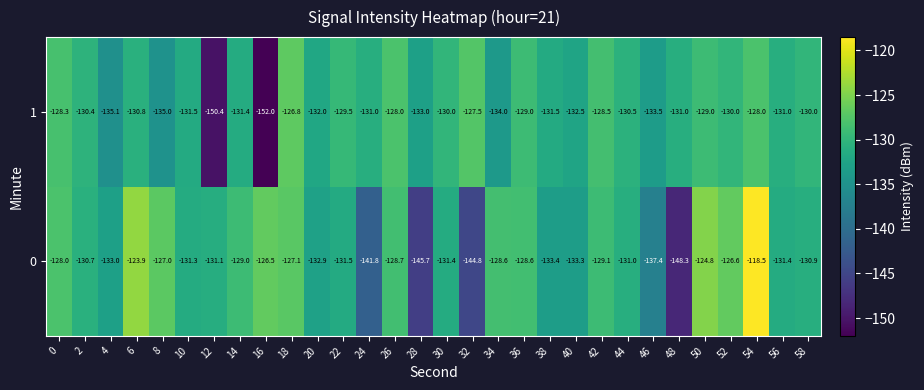

Rank the series by their maximum value, from highest to lowest.

0, 1